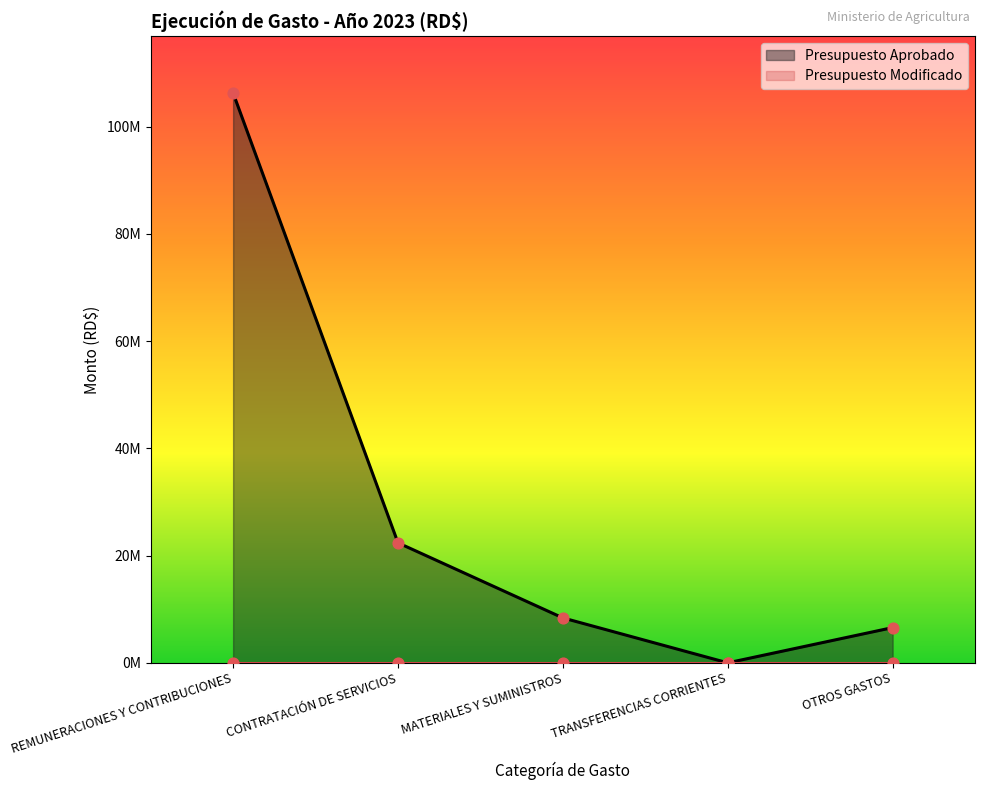

What is the ratio of the value at OTROS GASTOS to the value at MATERIALES Y SUMINISTROS?

0.8